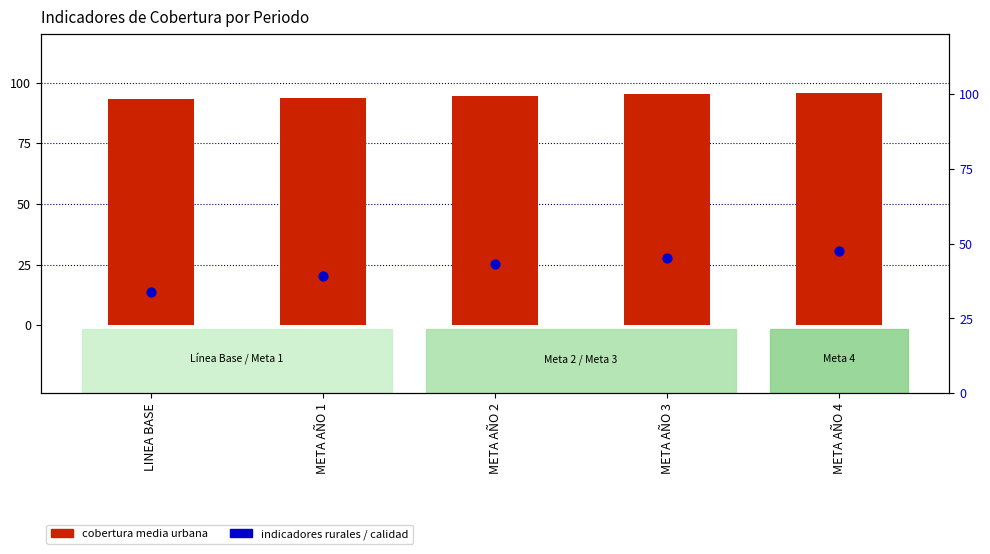

At how many categories does at least one series exceed 87?

5